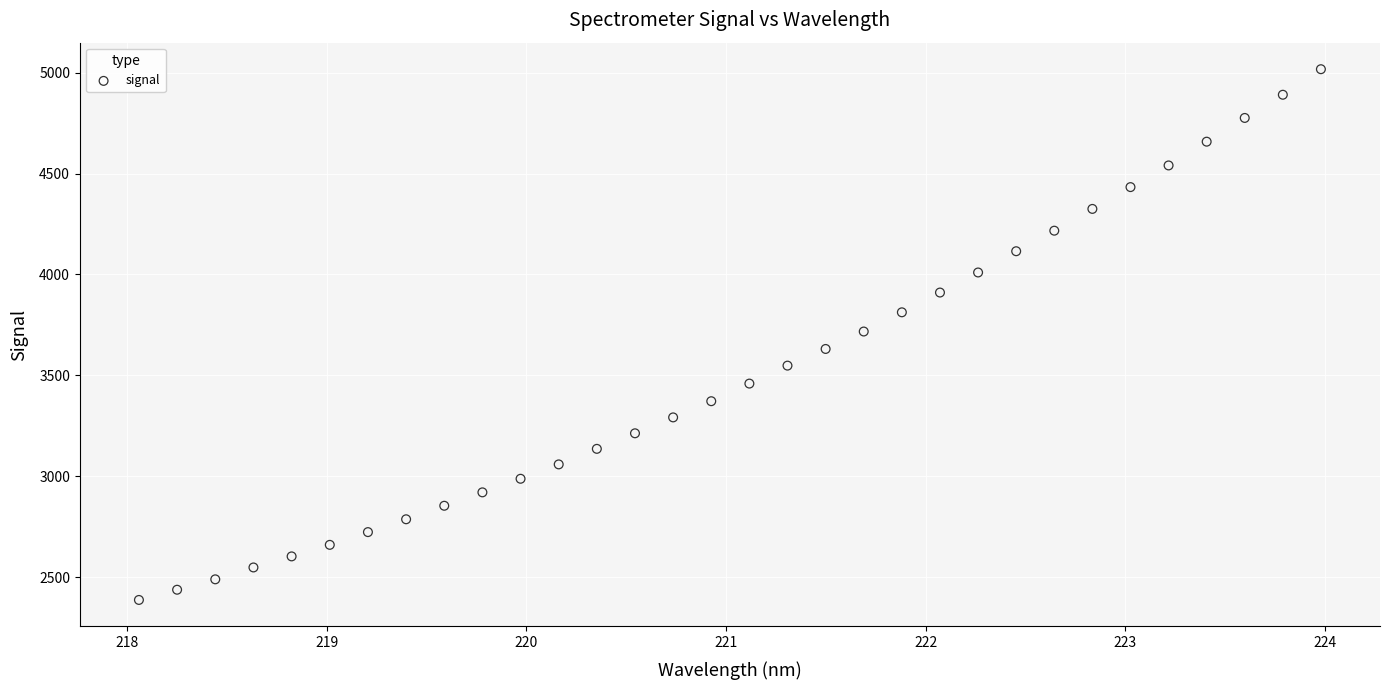

What is the range of Y values (max minus min)?

2629.8